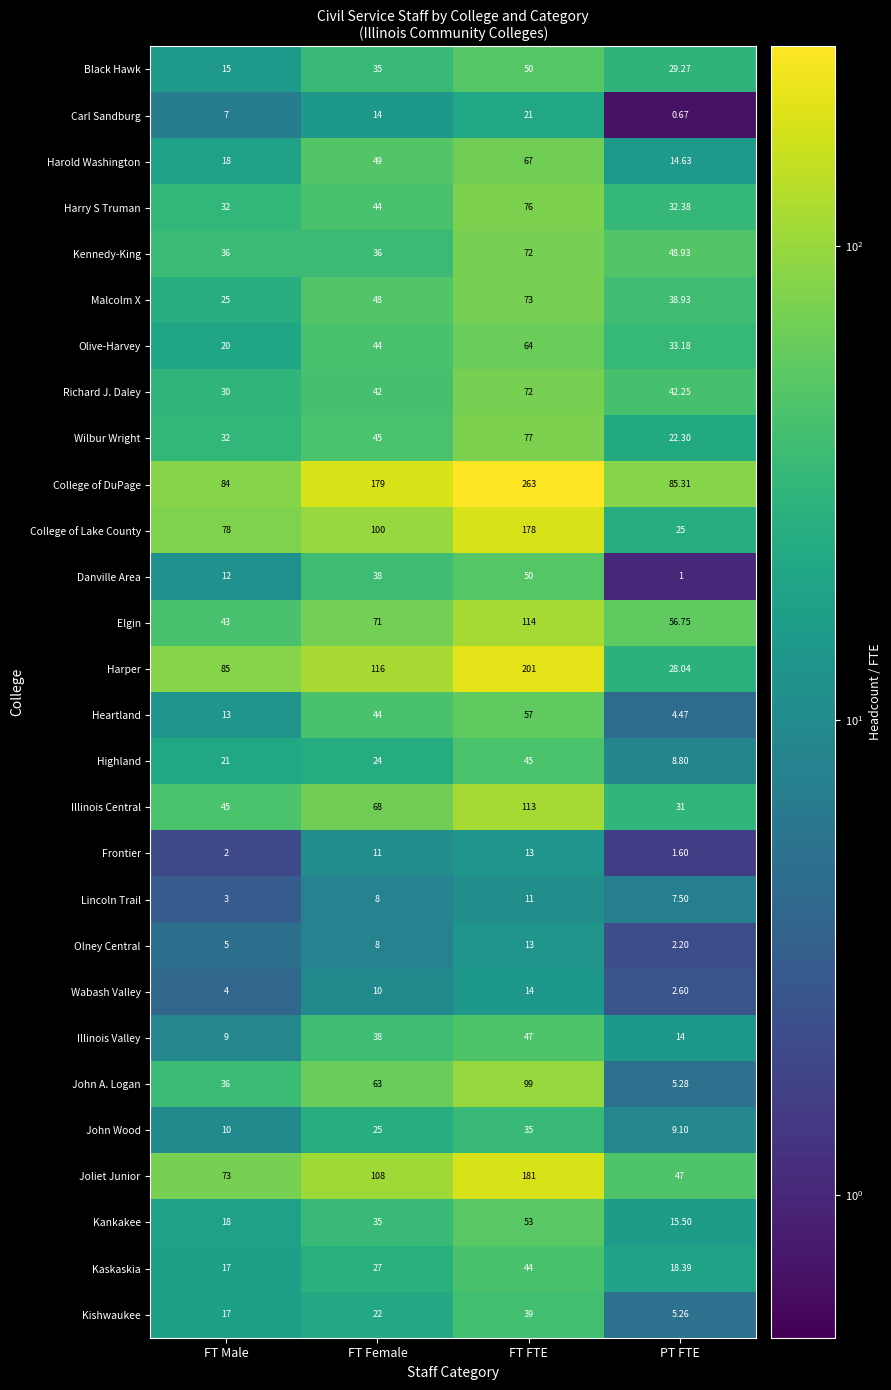

Rank the categories by Harry S Truman value from highest to lowest.

FT FTE, FT Female, PT FTE, FT Male